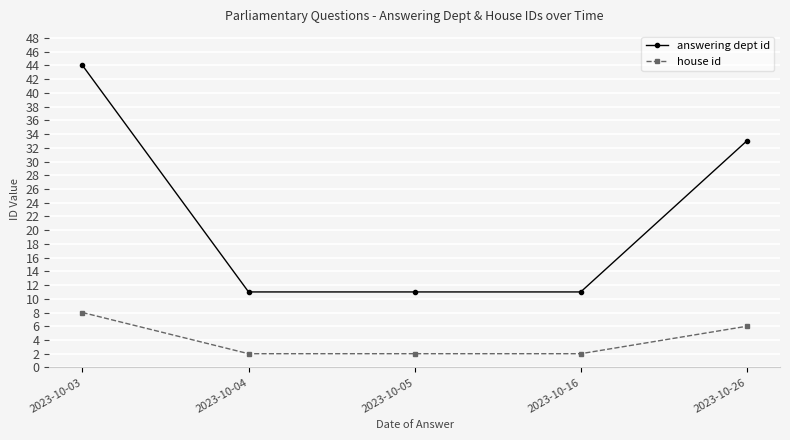

Does the chart display data point markers on the line(s)?

Yes